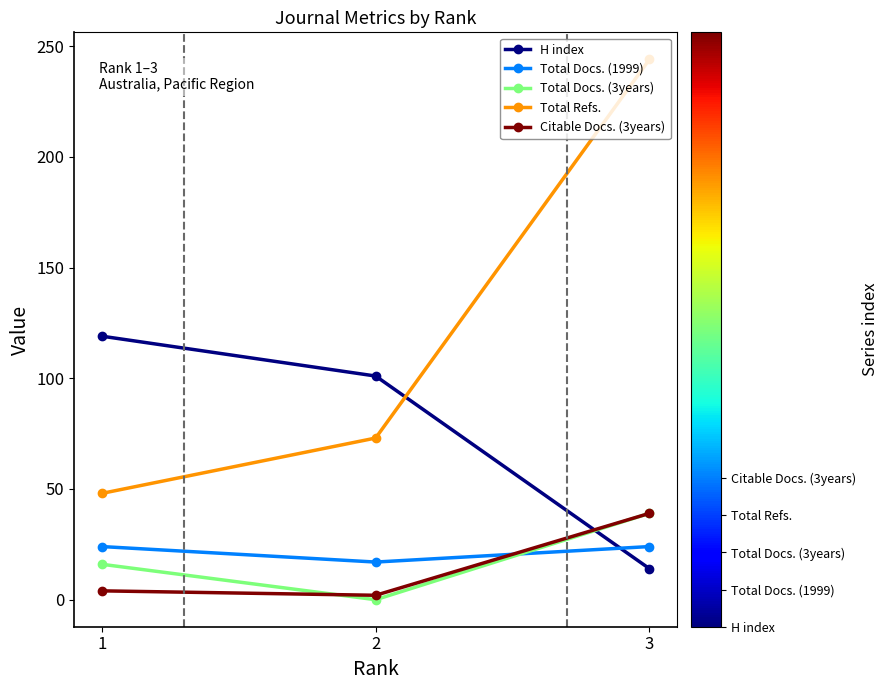

What is the maximum value shown in the chart?

244